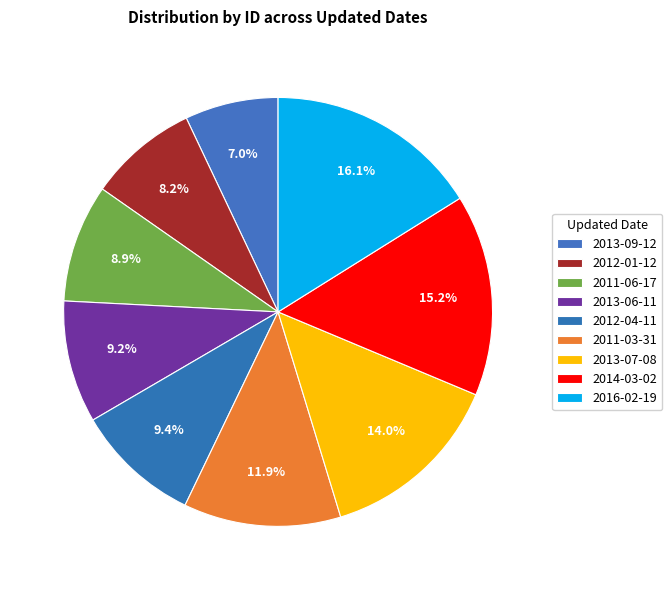

To the nearest percent, what percentage of the pie is 2011-06-17?

9%